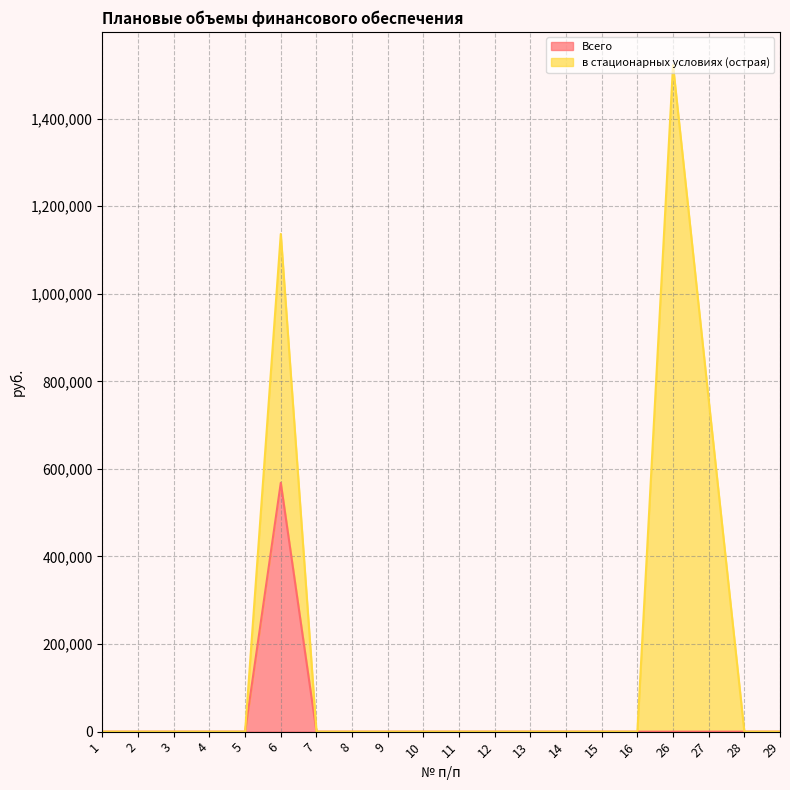

Is it true that the value at 28 is 326216?

False